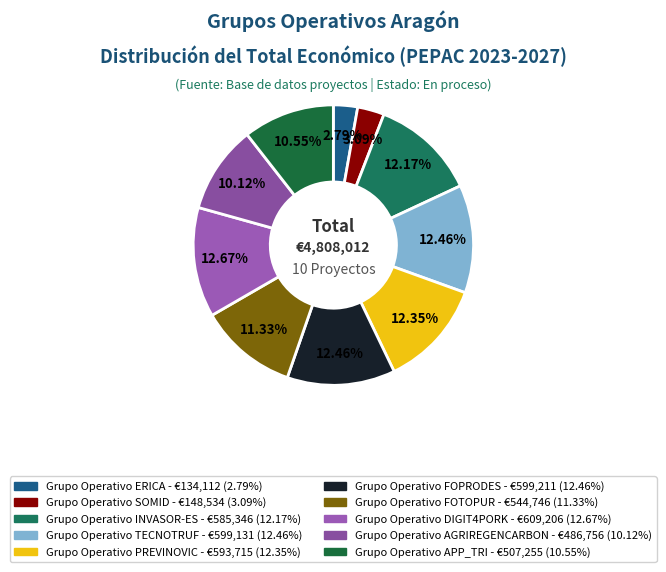

To the nearest percent, what is the difference between the largest and smallest slice percentages?

10%